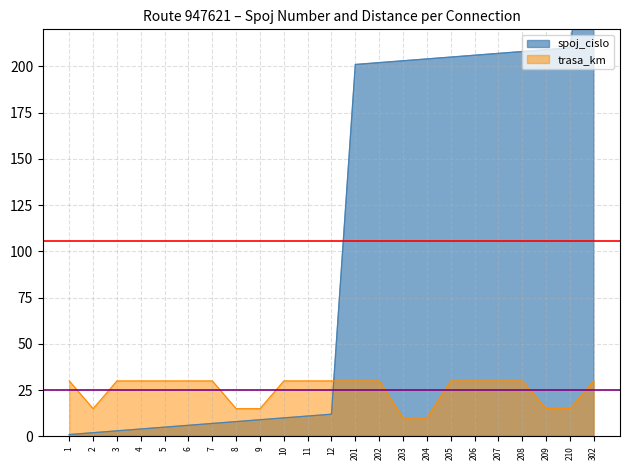

Reading left to right, list all the values displayed in this chart.

spoj_cislo: 1	2	3	4	5	6	7	8	9	10	11	12	201	202	203	204	205	206	207	208	209	210	302
trasa_km: 30	15	30	30	30	30	30	15	15	30	30	30	30	30	10	10	30	30	30	30	15	15	30